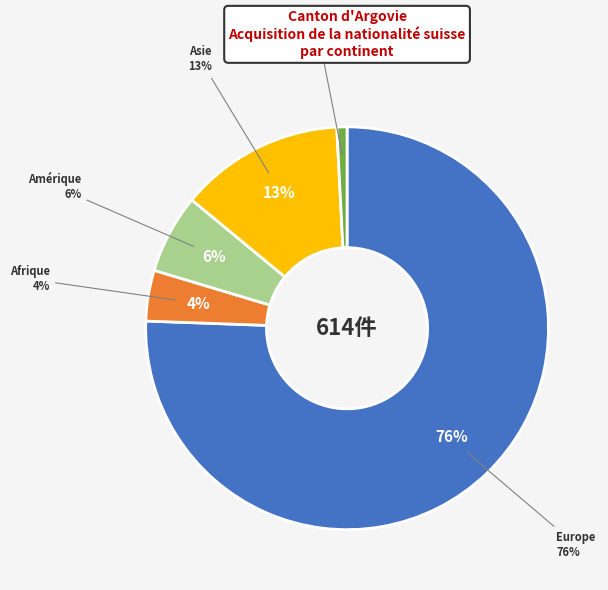

How many slices are in this pie chart?

5